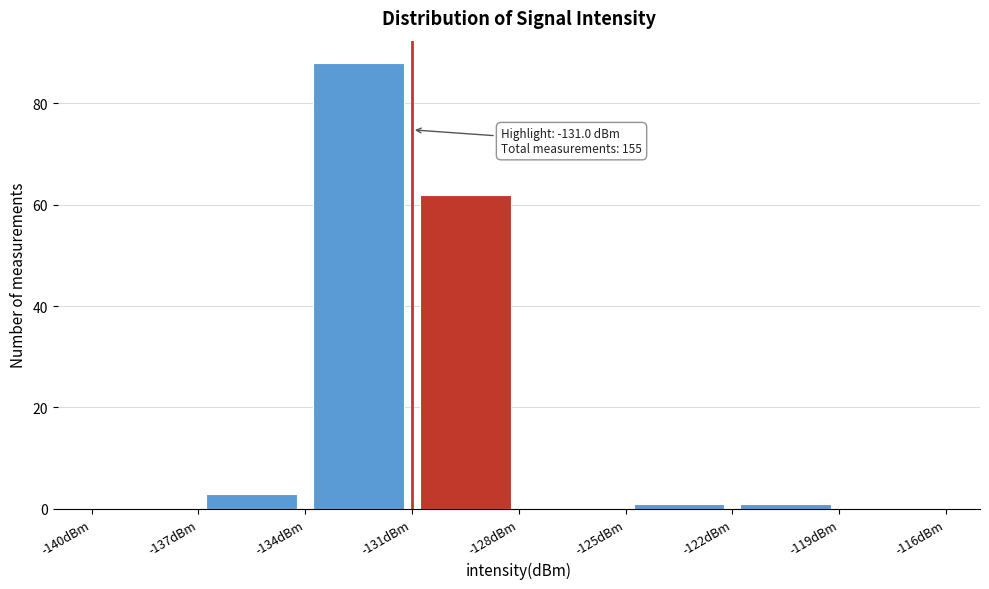

Over which range of the x-axis is the bar tallest?

-134 to -131